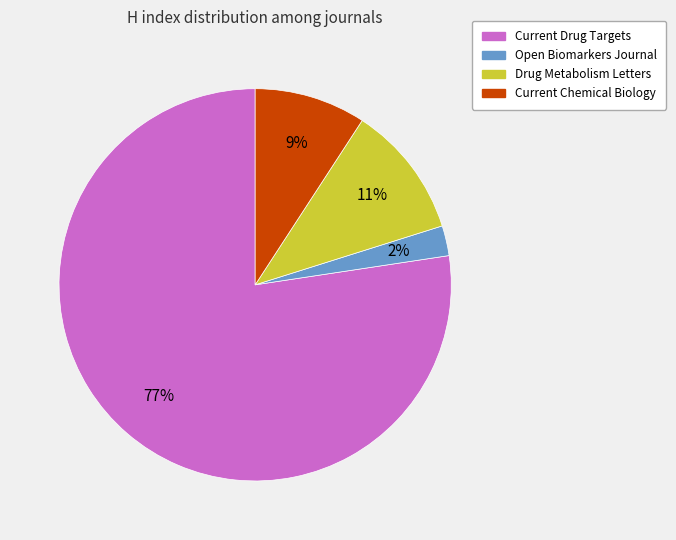

Is the sum of Drug Metabolism Letters and Open Biomarkers Journal greater than half?

No